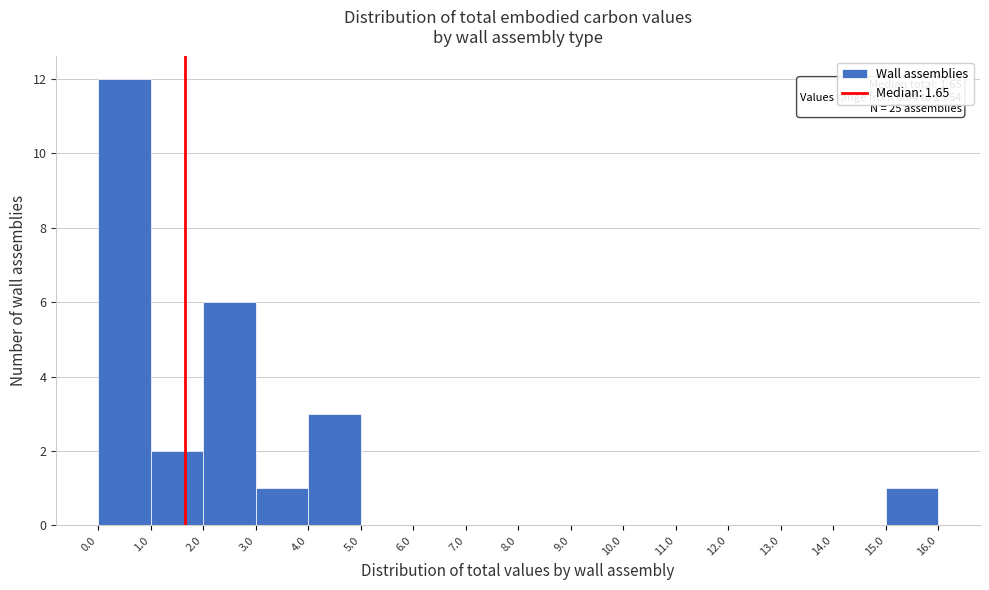

Which range on the x-axis has the tallest bar?

0.0 to 1.0